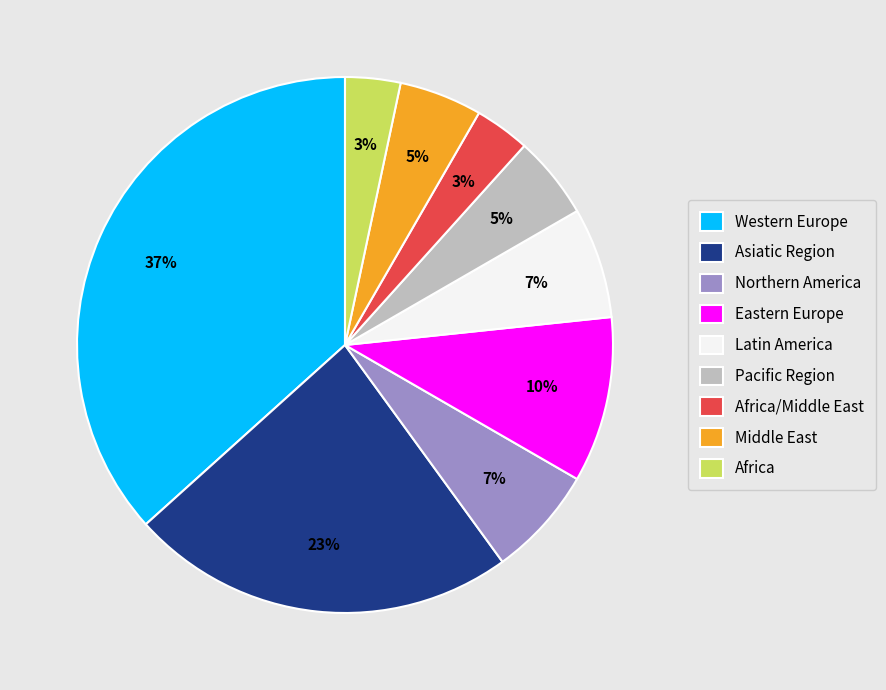

Is there a majority slice in this chart?

No